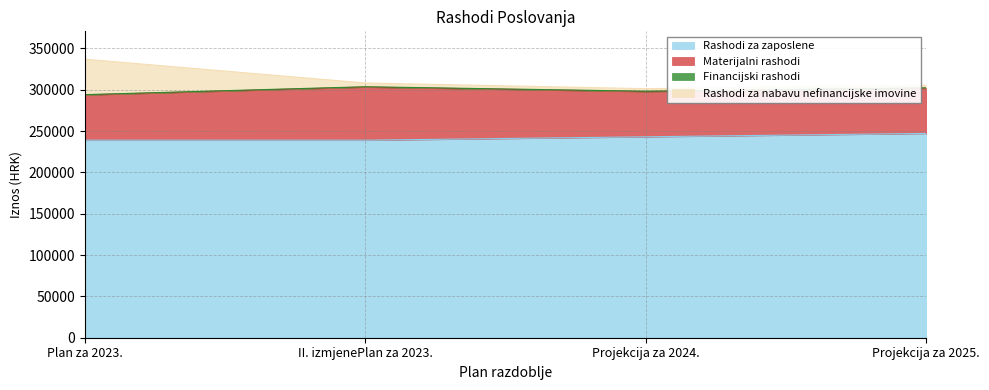

Which category has the highest value in the Rashodi za zaposlene series?

Projekcija za 2025.